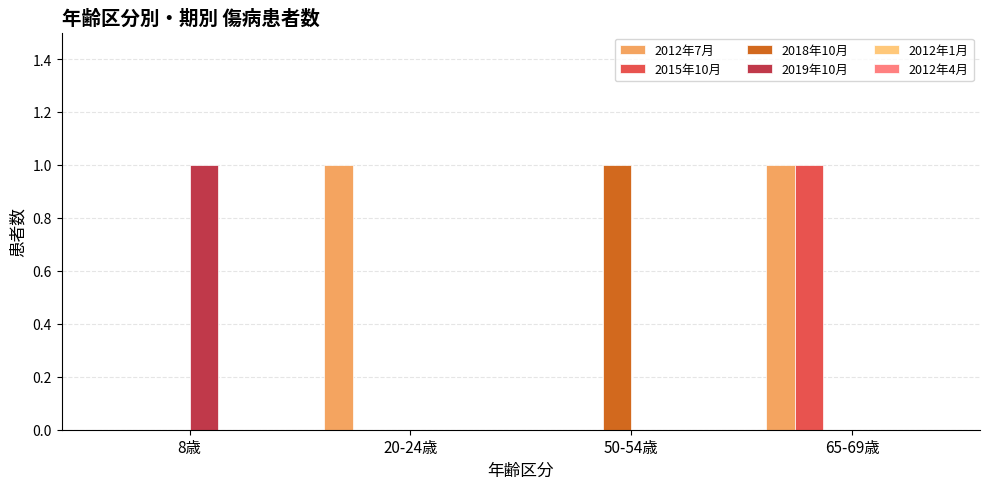

At which category is the sum across all series the highest?

65-69歳